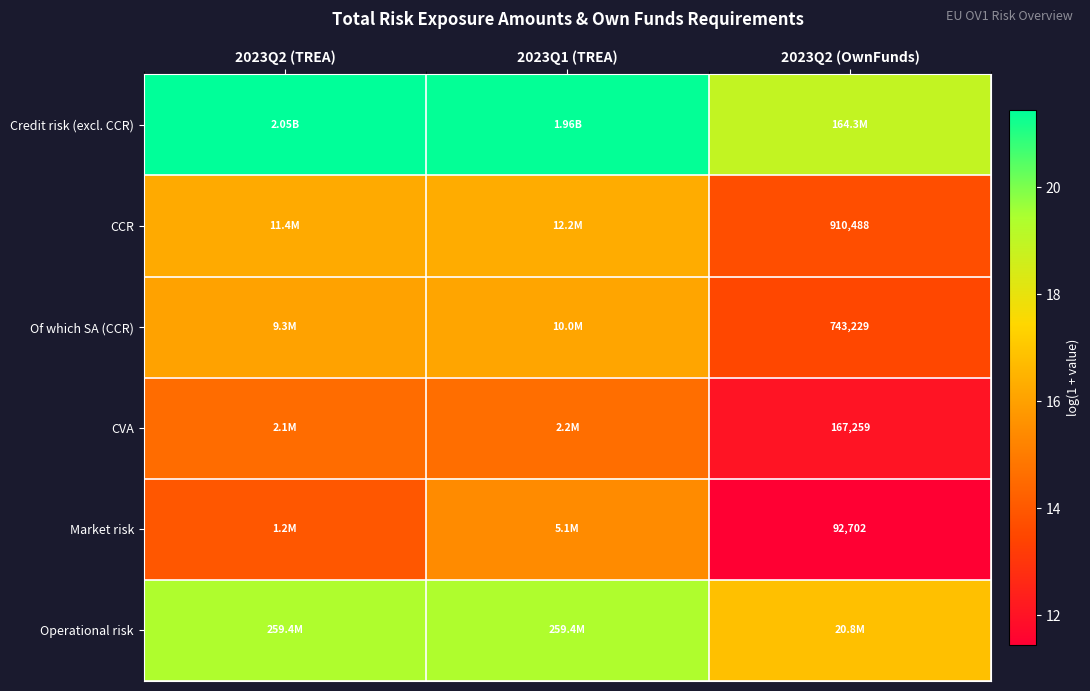

Read the CCR value at 2023Q1 (TREA).

16.3